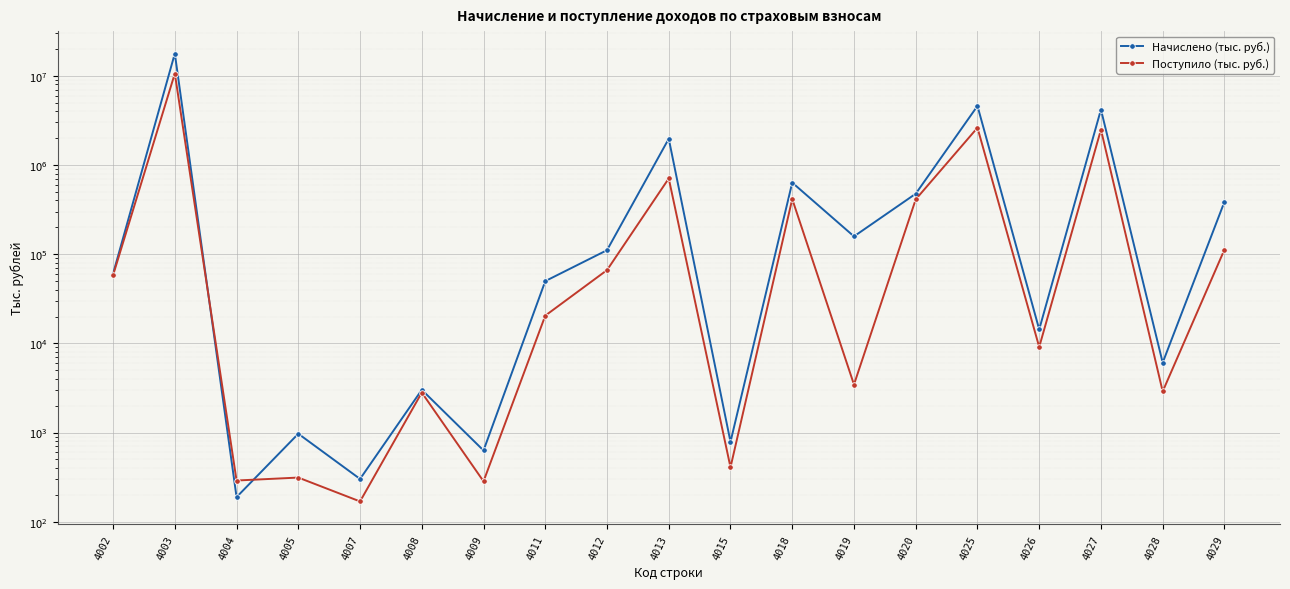

What are all the series names shown in the legend?

Начислено (тыс. руб.), Поступило (тыс. руб.)